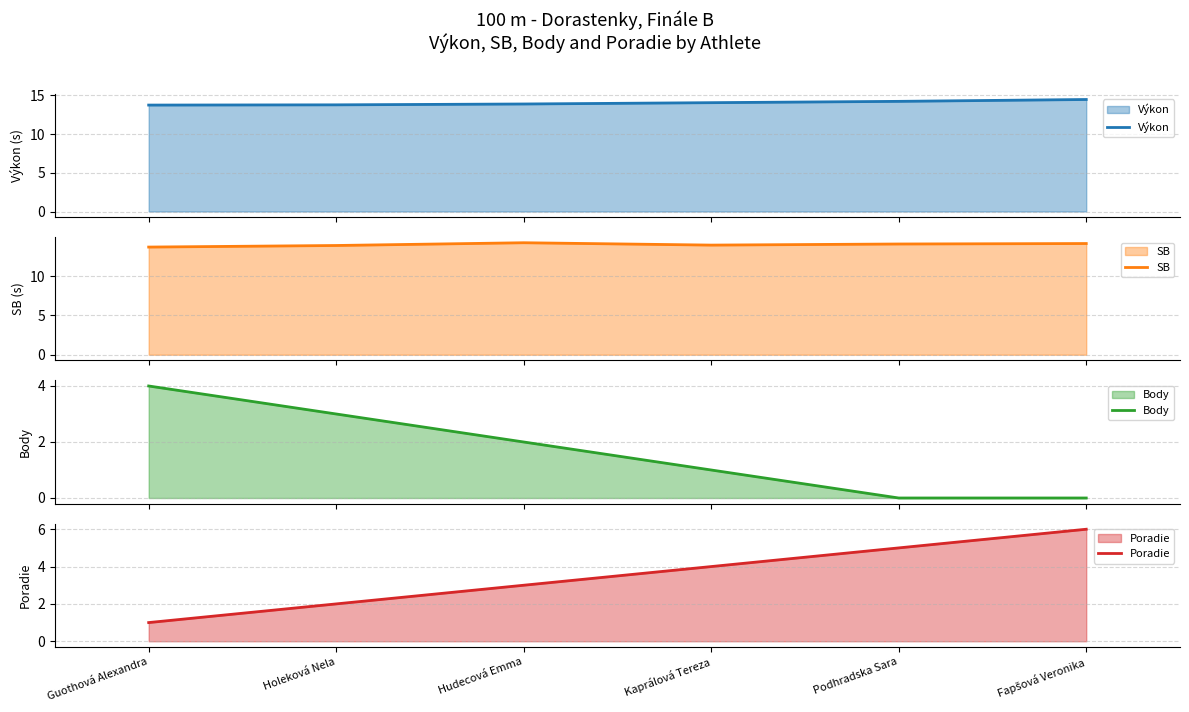

Which series has the widest spread of values?

Poradie